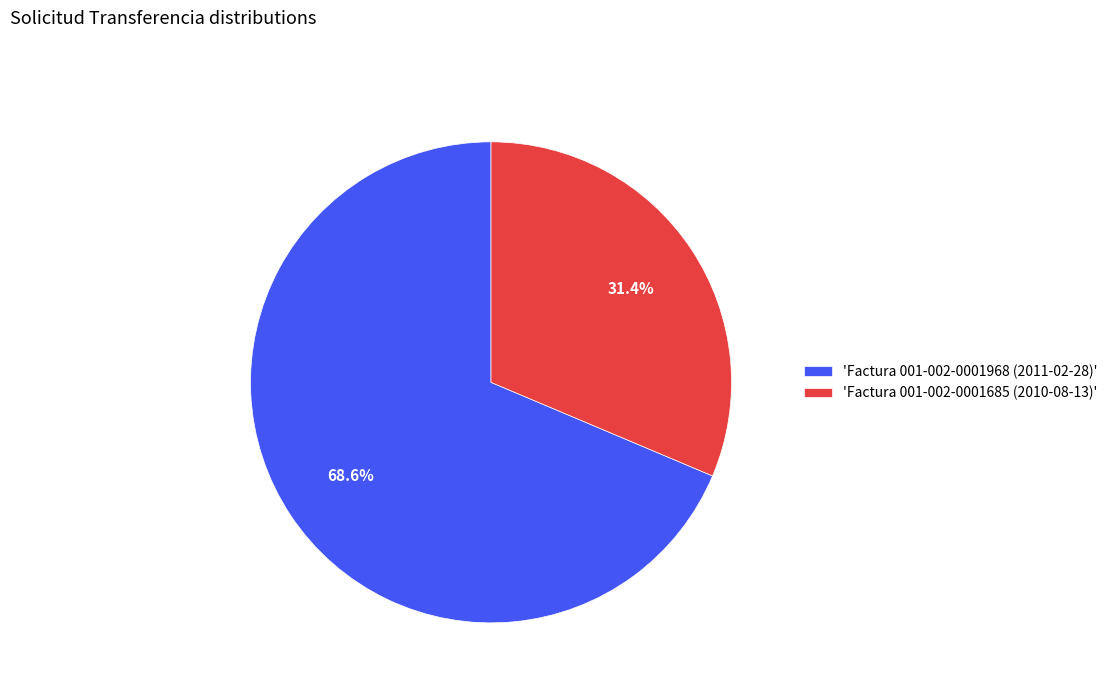

Is the sum of 'Factura 001-002-0001968 (2011-02-28)' and 'Factura 001-002-0001685 (2010-08-13)' greater than half?

Yes